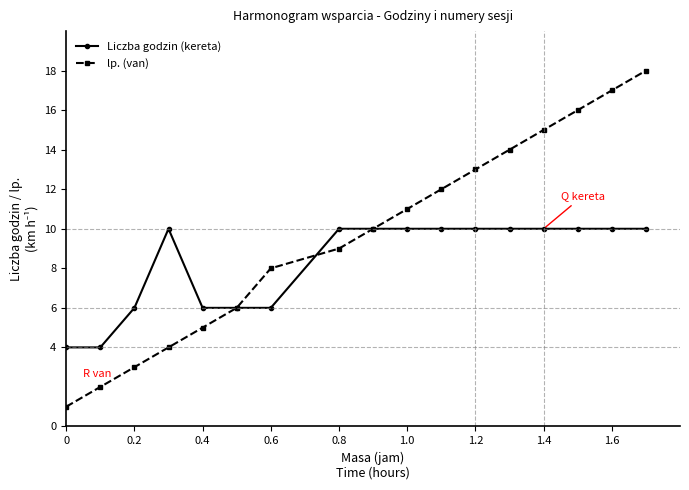

Which series has the largest total across all categories?

lp. (van)